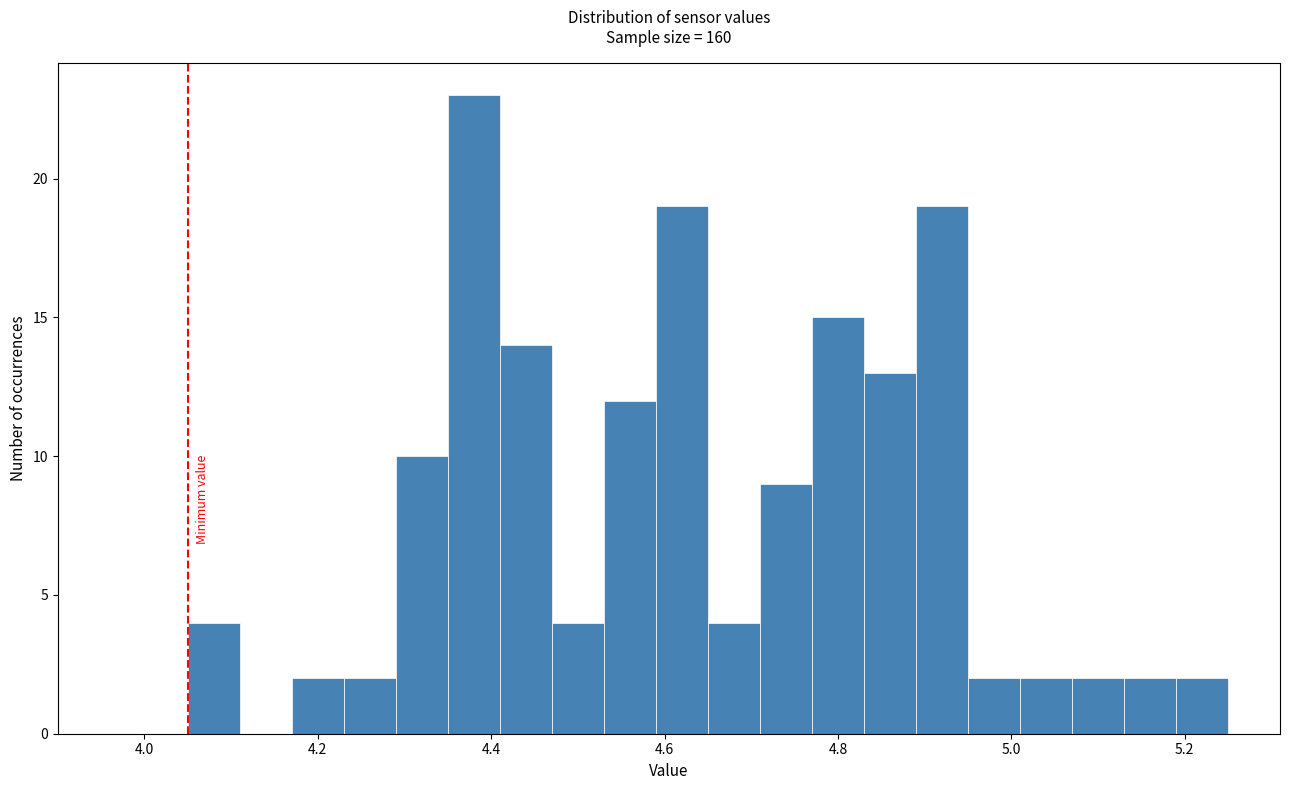

Read against the x-axis, roughly where is the centre of the tallest bar?

4.38